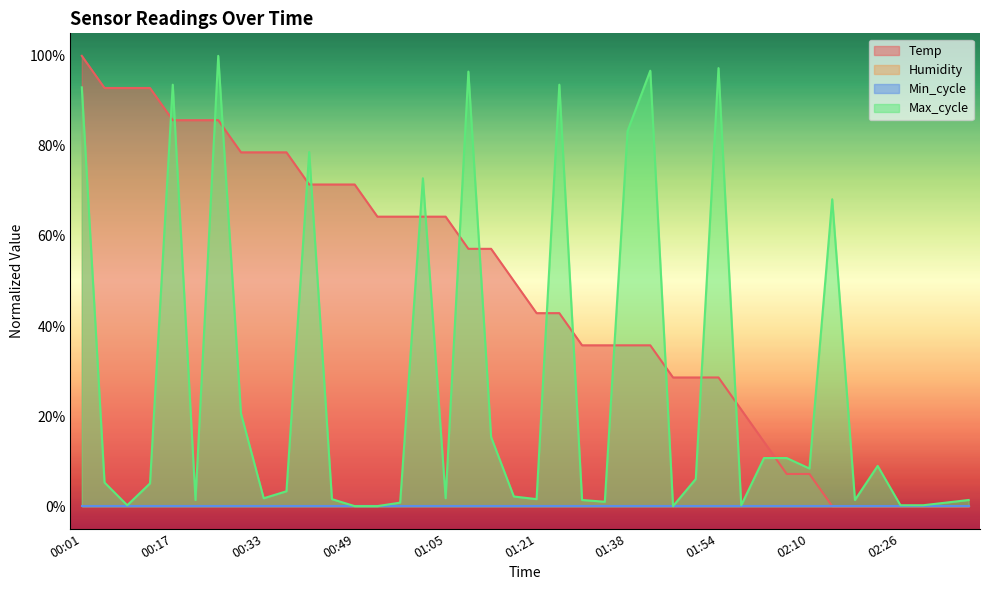

What is the label of the 37th point from the right?

00:13